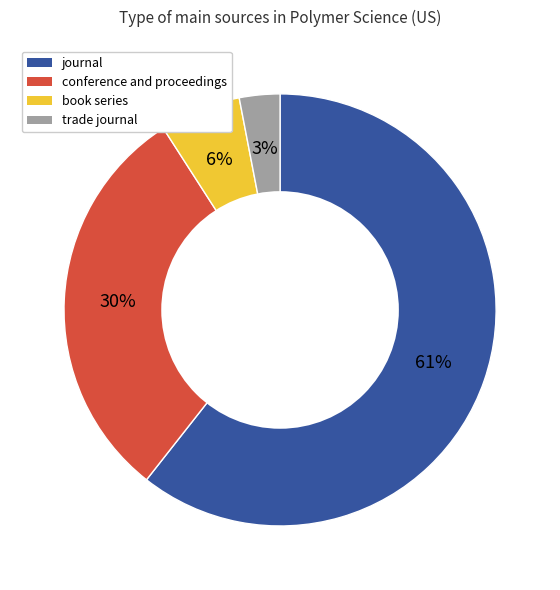

To the nearest percent, what is the average slice percentage?

25%